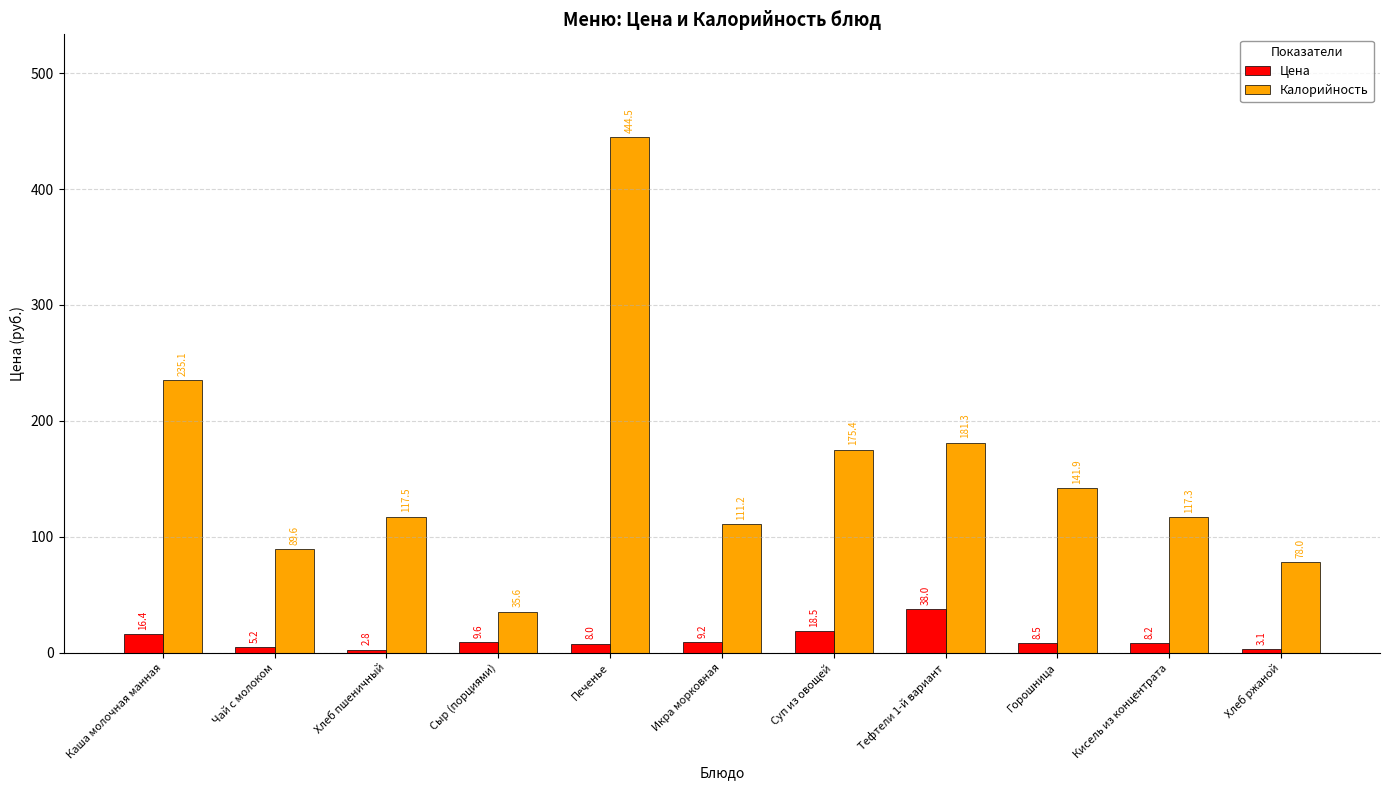

Is it true that Калорийность equals 177.6 at Икра морковная?

False